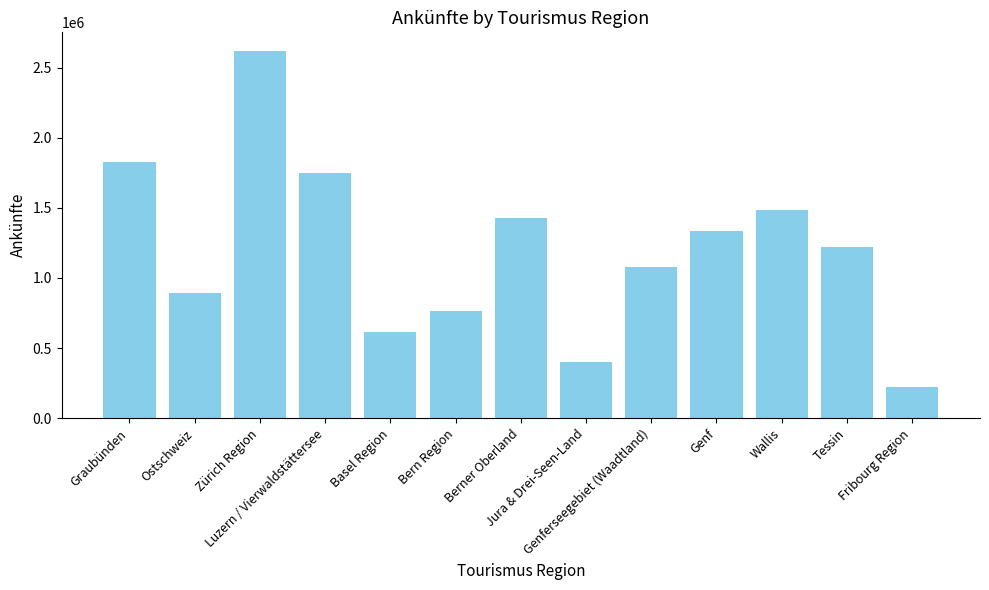

Are the bars grouped side by side (vs. stacked)?

No